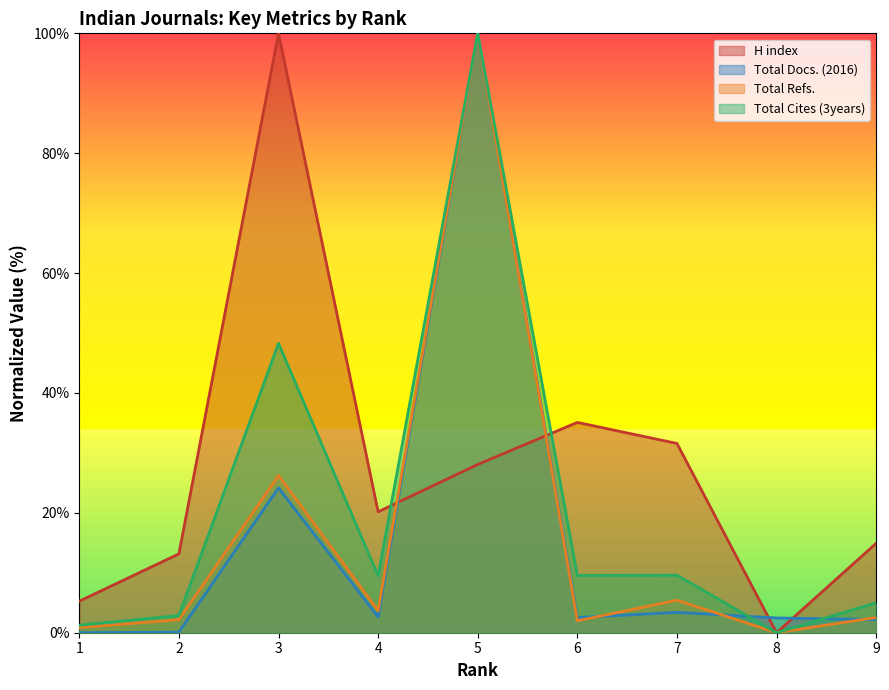

What is the spread (max minus min) of values at 7?

28.2